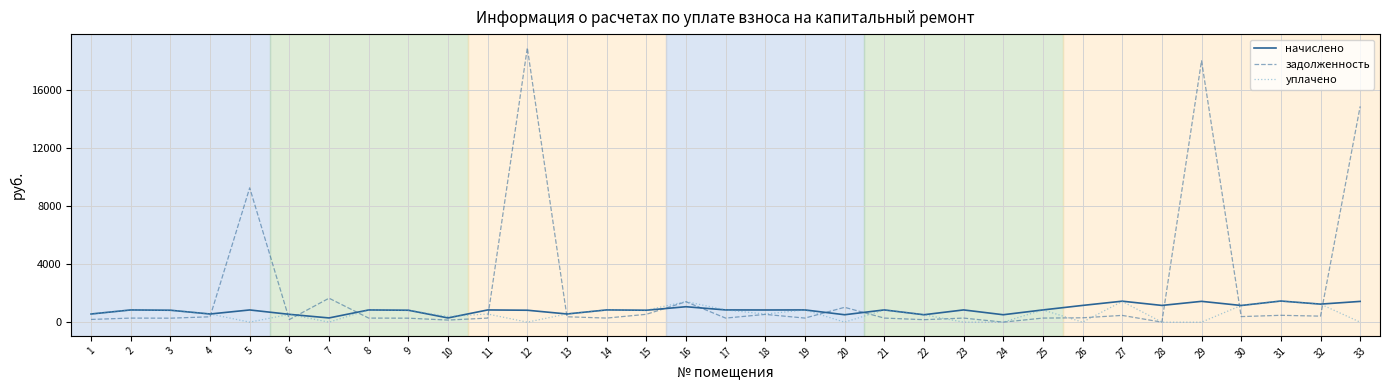

What are all the series names shown in the legend?

начислено, задолженность, уплачено